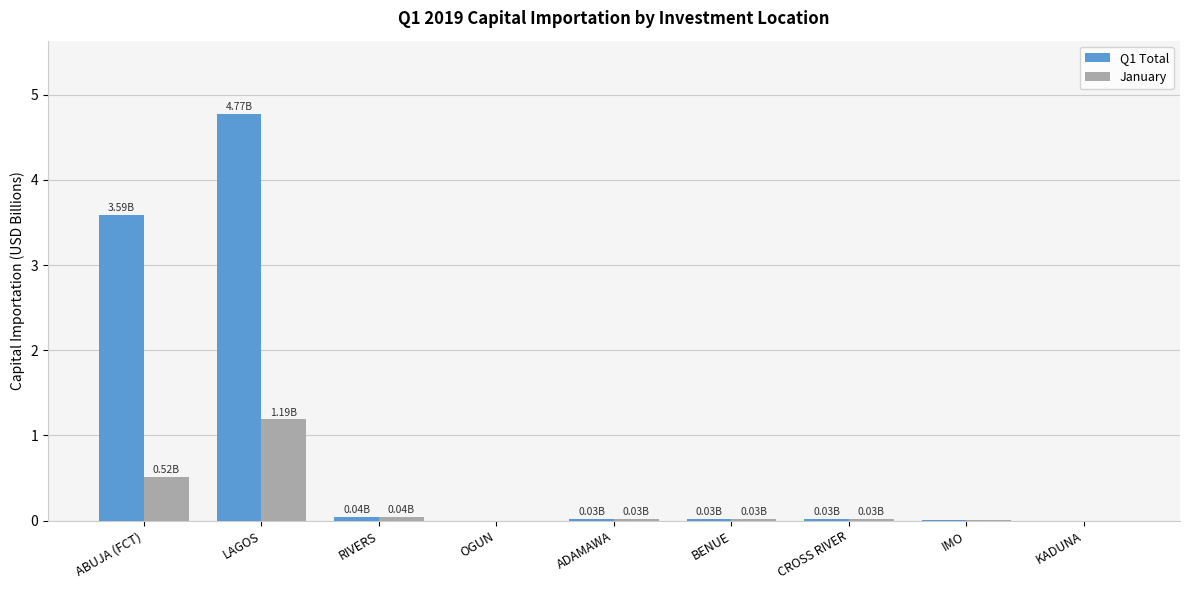

What is the spread (max minus min) of values at ABUJA (FCT)?

3.1